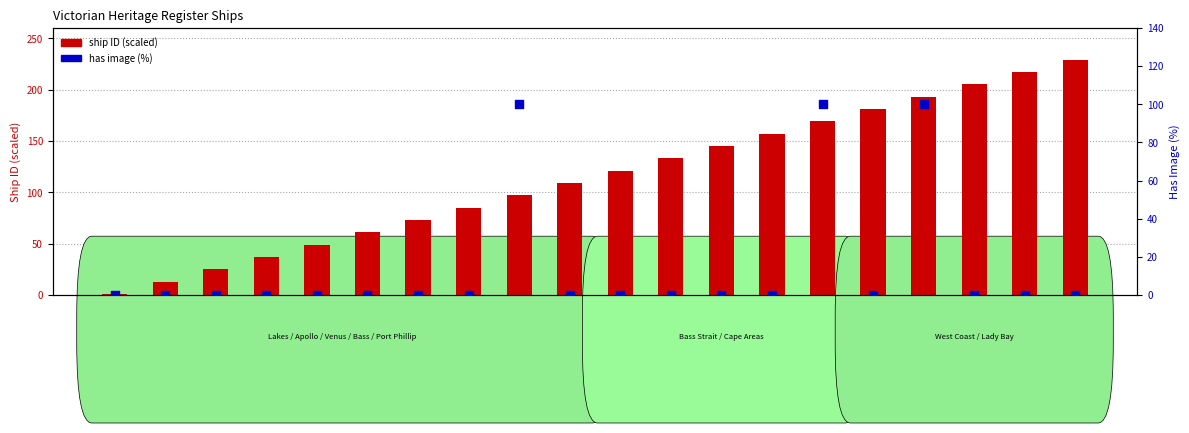

Which series contains the lowest Y value?

has image (%)